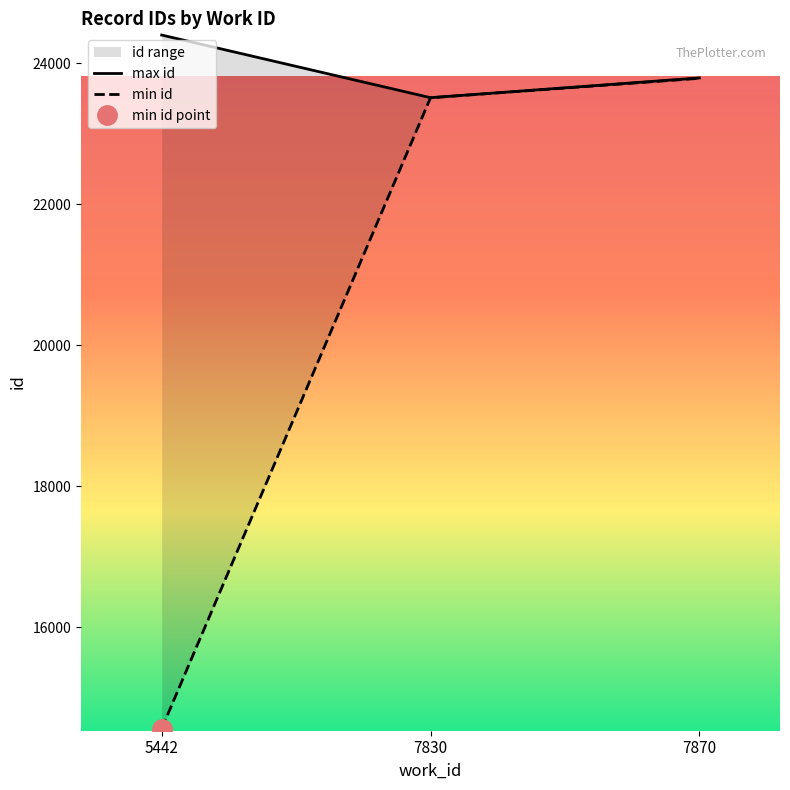

Between 5442 and 7870, which is larger?

5442